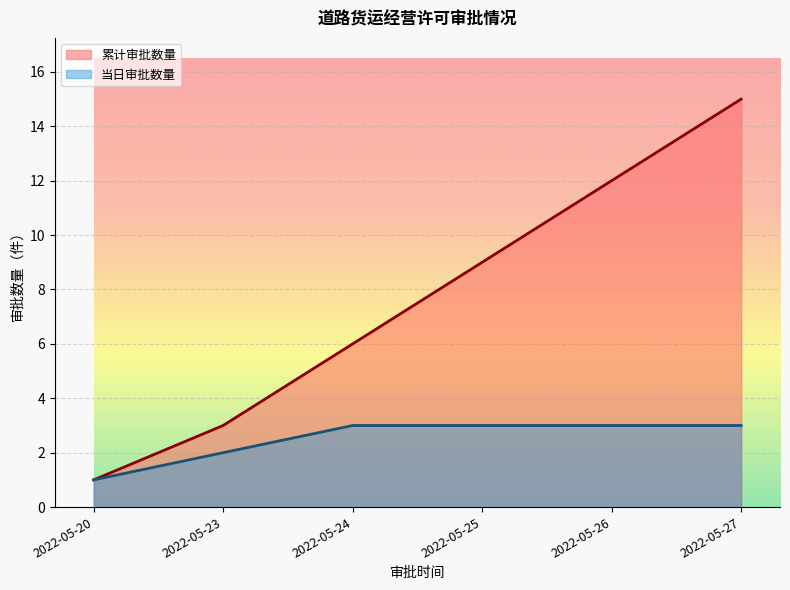

What is the smallest value displayed?

1